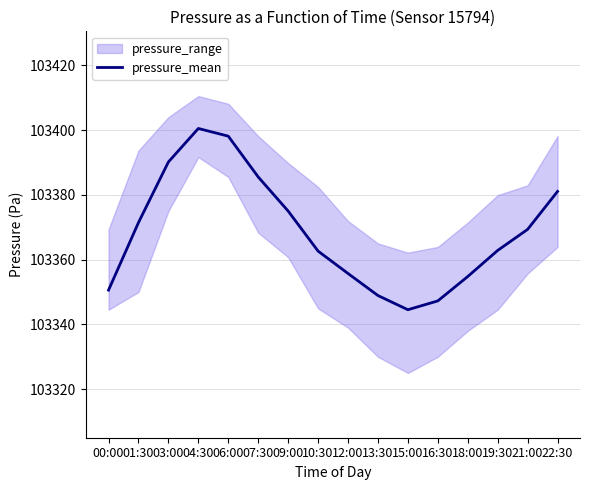

Reading left to right, what are all the values shown in this chart?

00:00=103350.6	01:30=103371.4	03:00=103390.2	04:30=103400.5	06:00=103398.1	07:30=103385.5	09:00=103375.0	10:30=103362.6	12:00=103355.7	13:30=103348.9	15:00=103344.5	16:30=103347.2	18:00=103354.8	19:30=103362.8	21:00=103369.3	22:30=103381.1